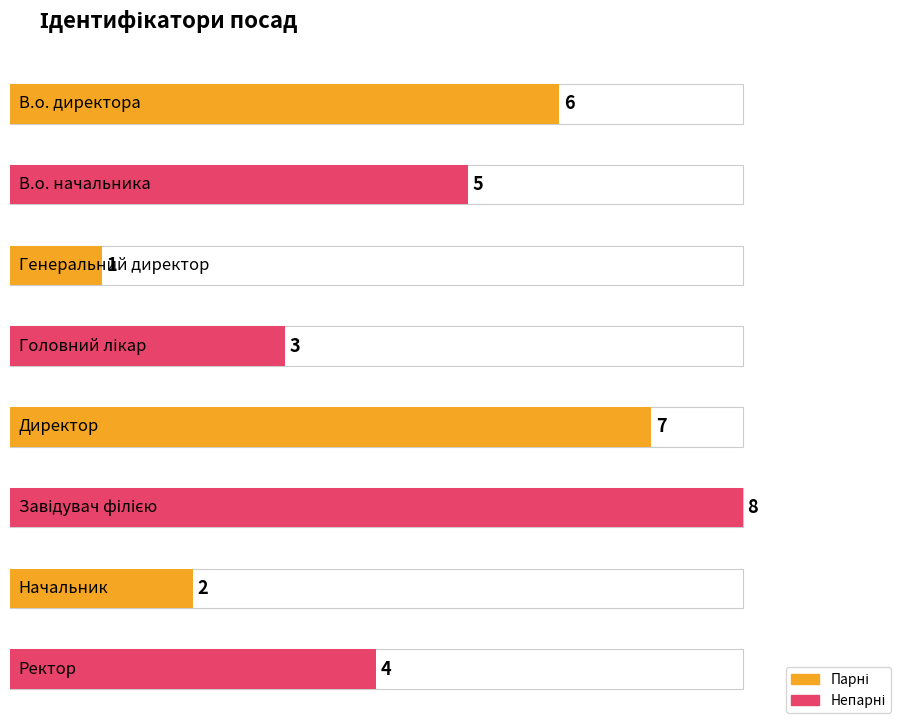

Is it true that the value at Завідувач філією is 8?

True